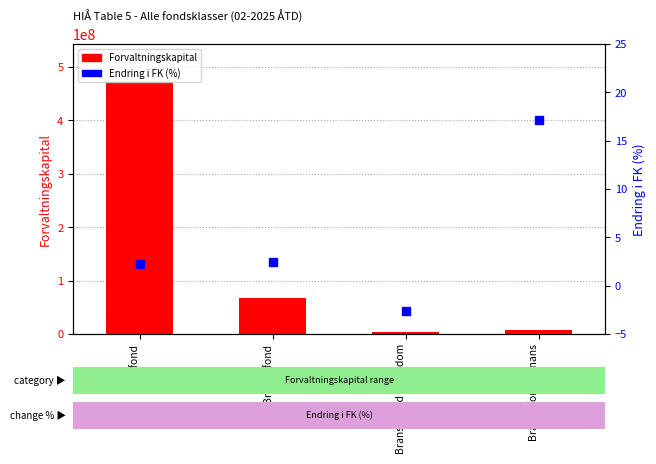

What is the sum of the Forvaltningskapital values at Aksjefond and Bransjefond?

539938719.4